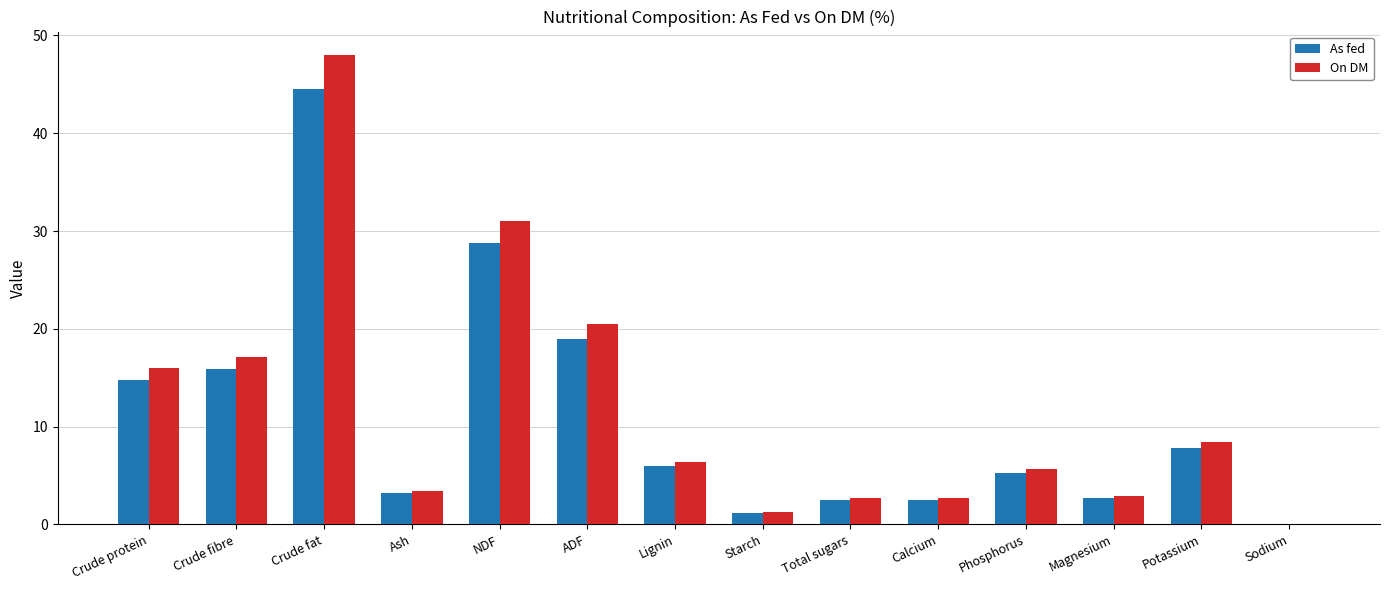

What is the sum of all As fed values?

154.3